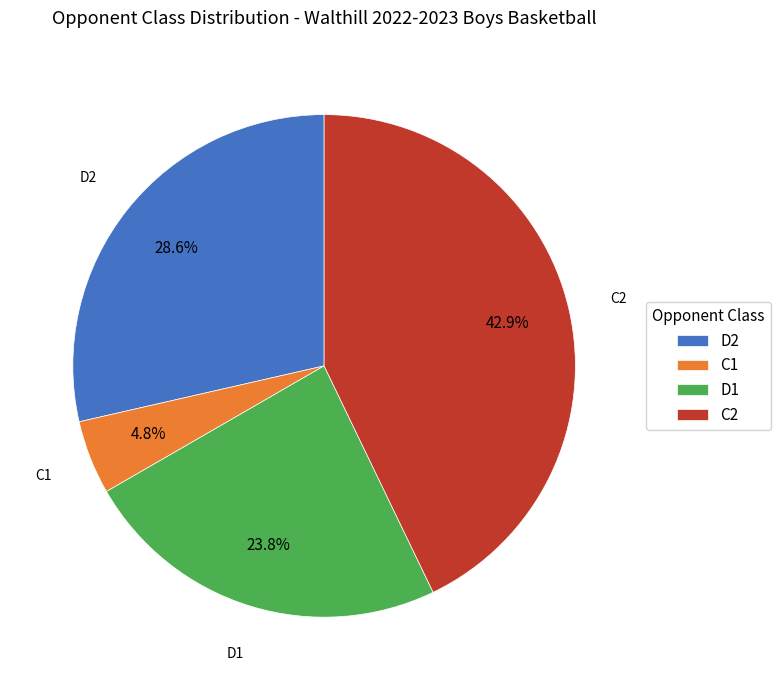

To the nearest percent, what is the difference between the C2 and C1 slice percentages?

38%